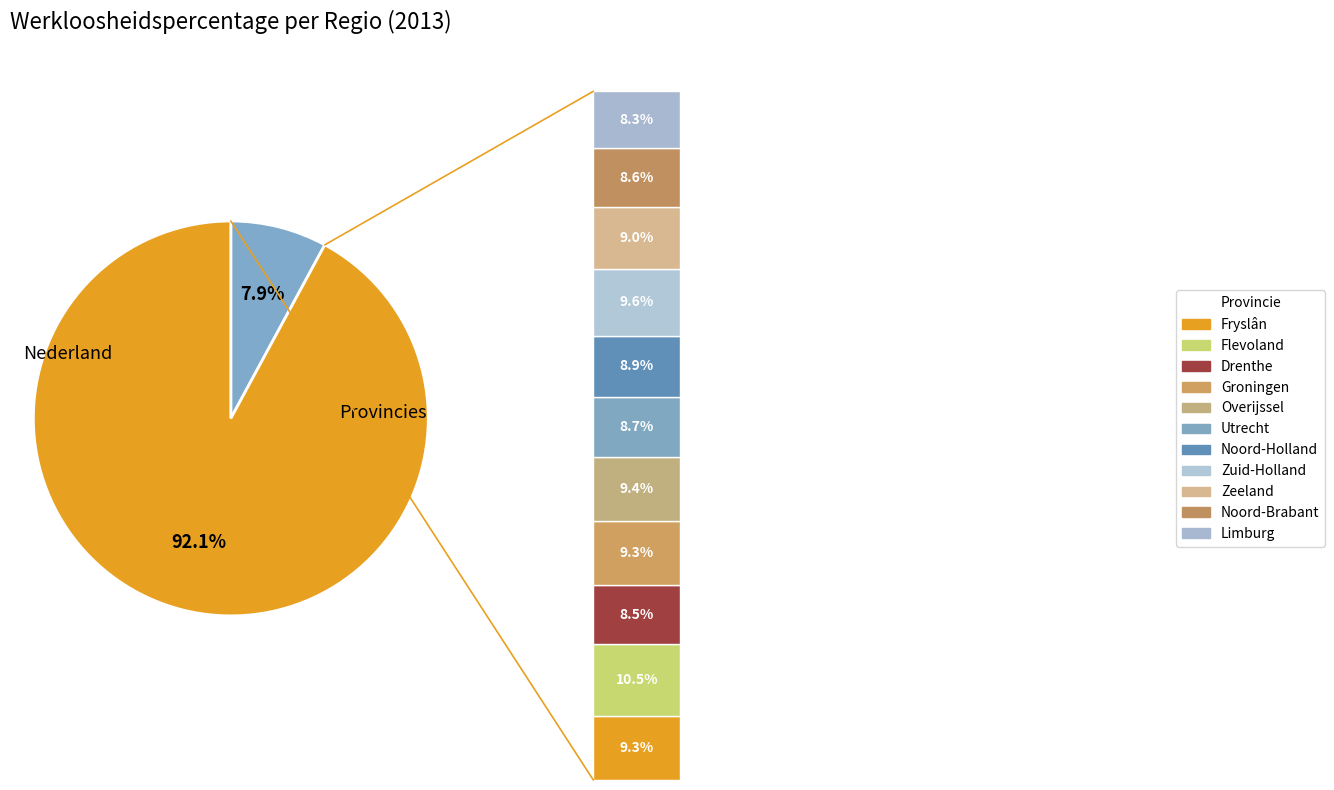

Approximately how many times larger is the value at Utrecht compared to Groningen?

0.9